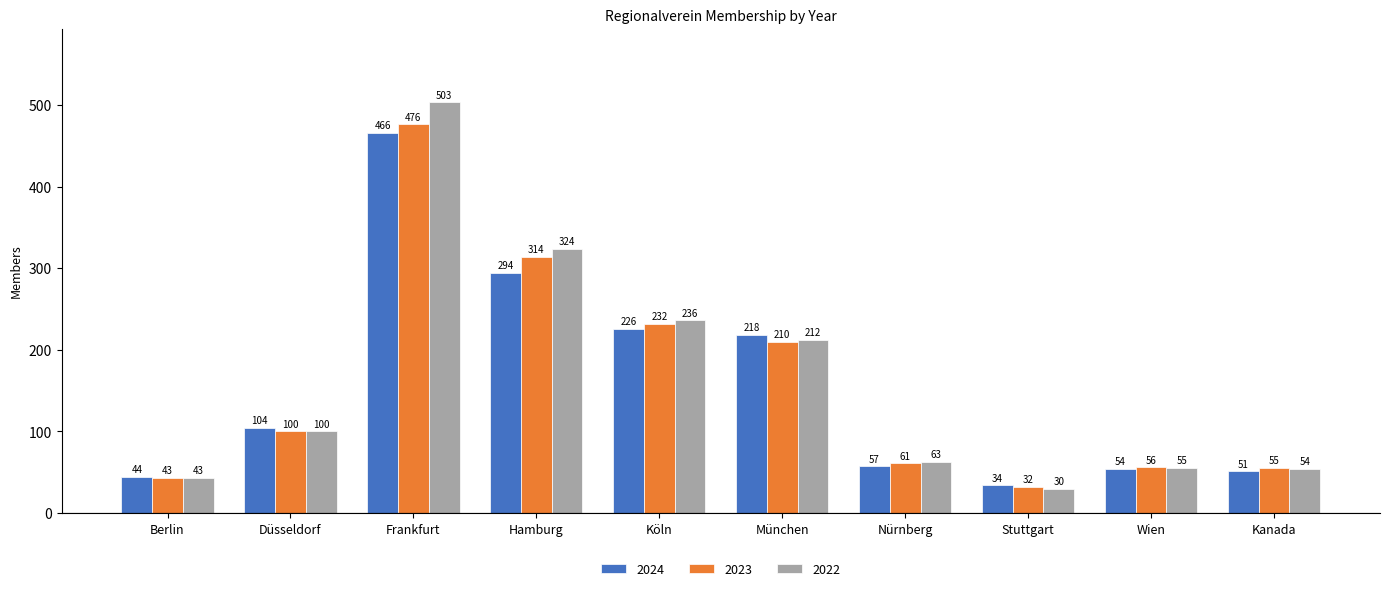

How many distinct data groups are displayed?

3